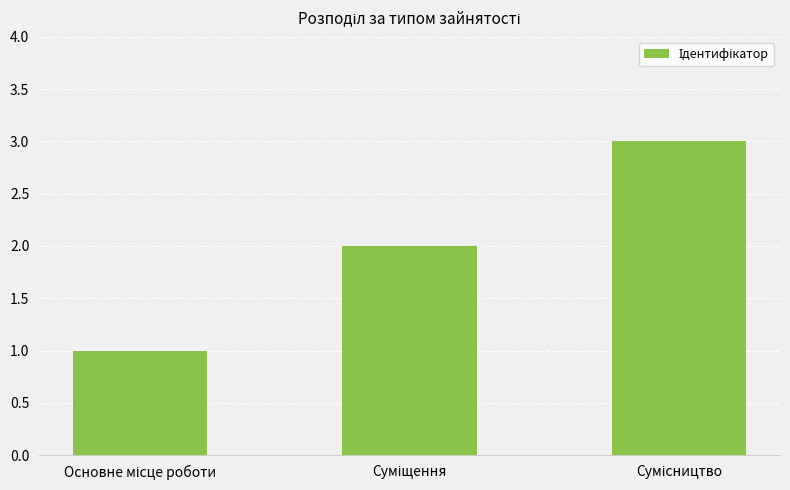

What is the sum of all values?

6